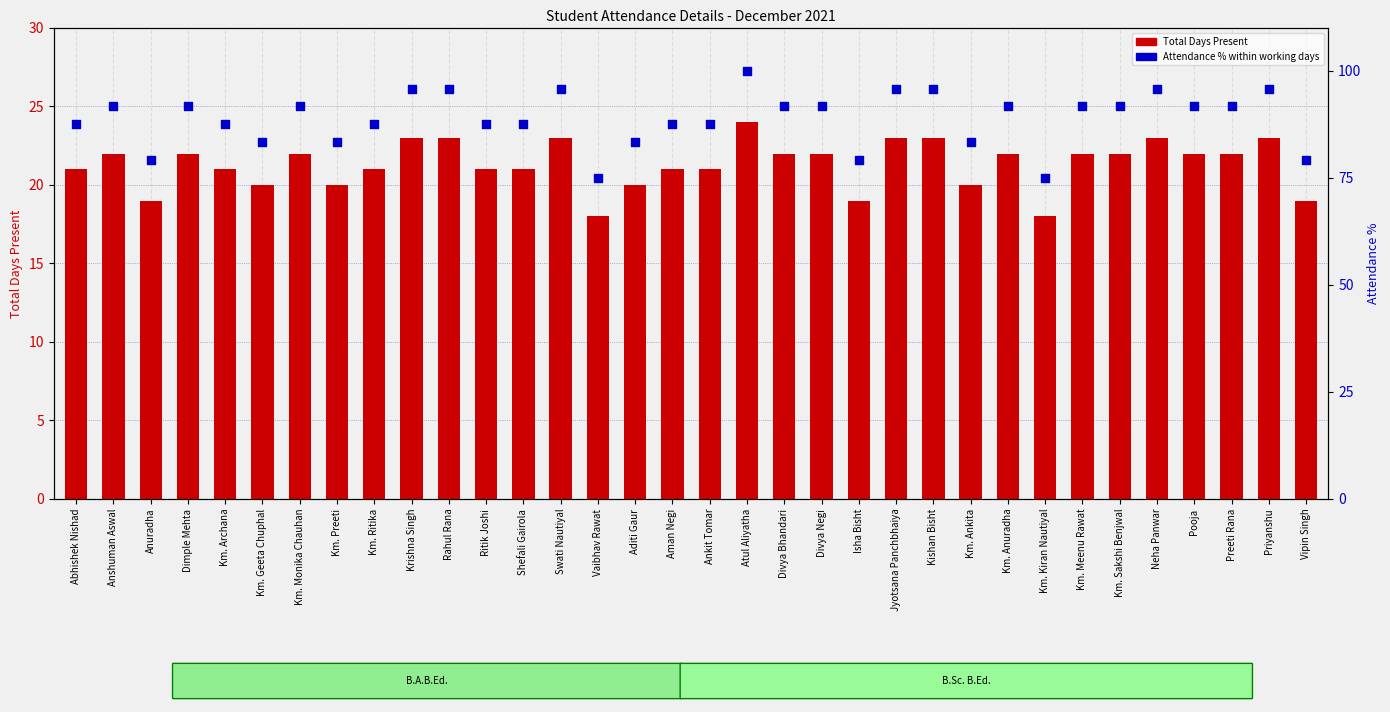

Is the value of Total Days Present at Km. Meenu Rawat greater than the value of Attendance % within working days at Kishan Bisht?

No